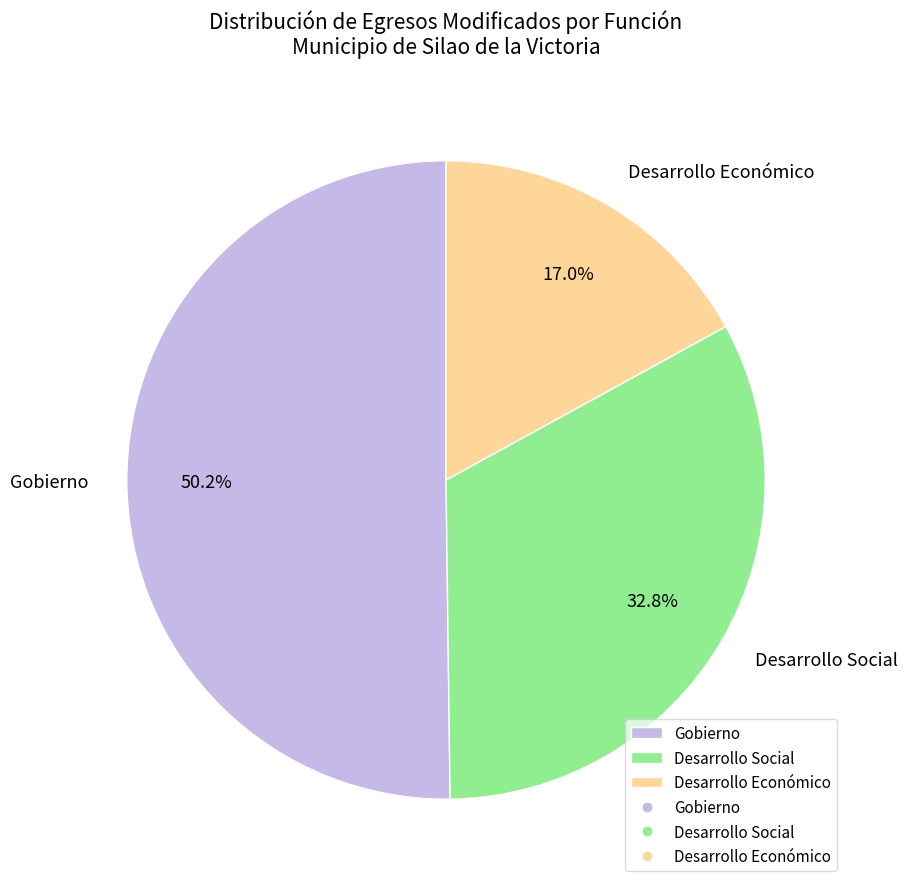

Which category has the biggest portion of the pie?

Gobierno